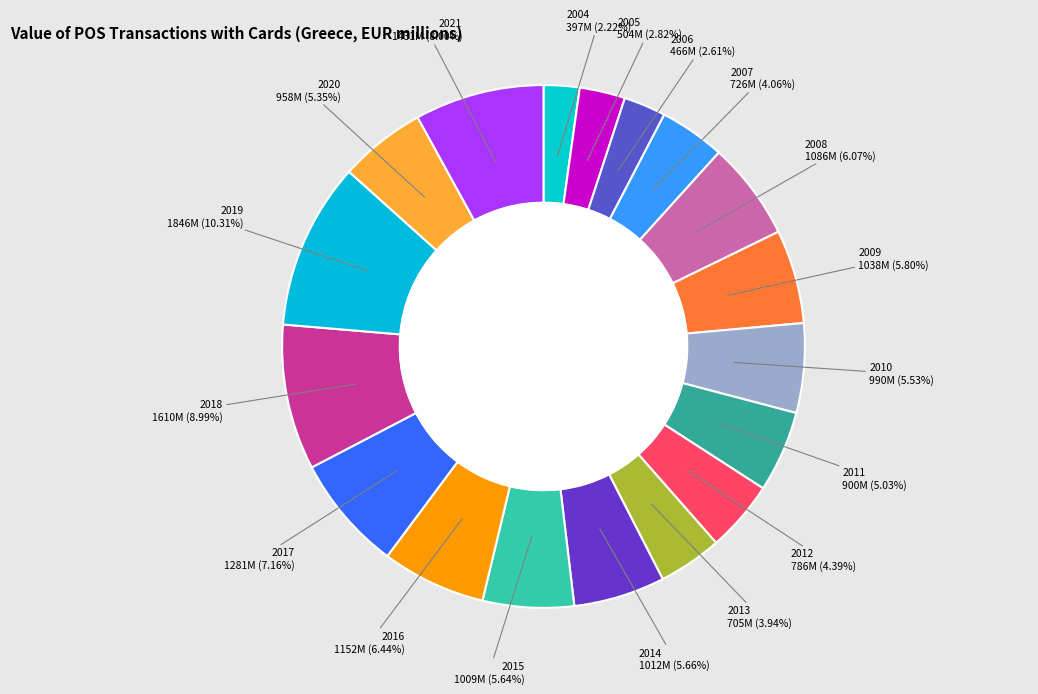

How many slices are in this pie chart?

18